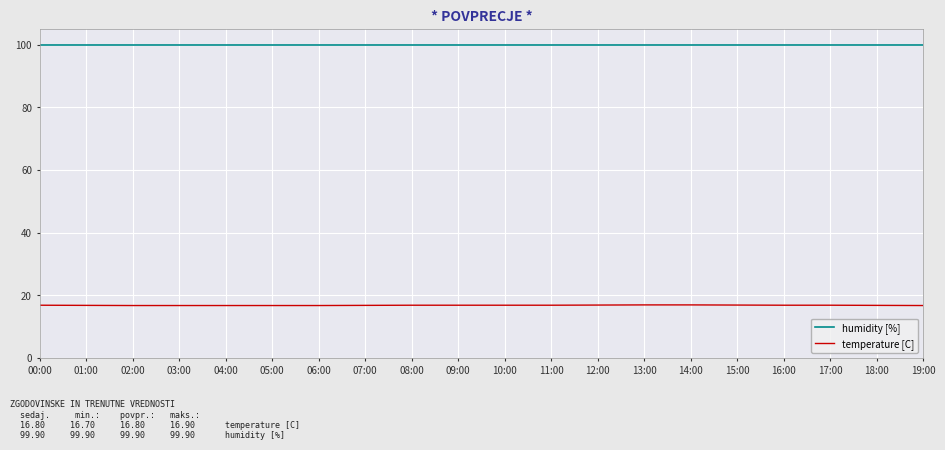

True or false: temperature [C] and humidity [%] intersect in this chart.

False